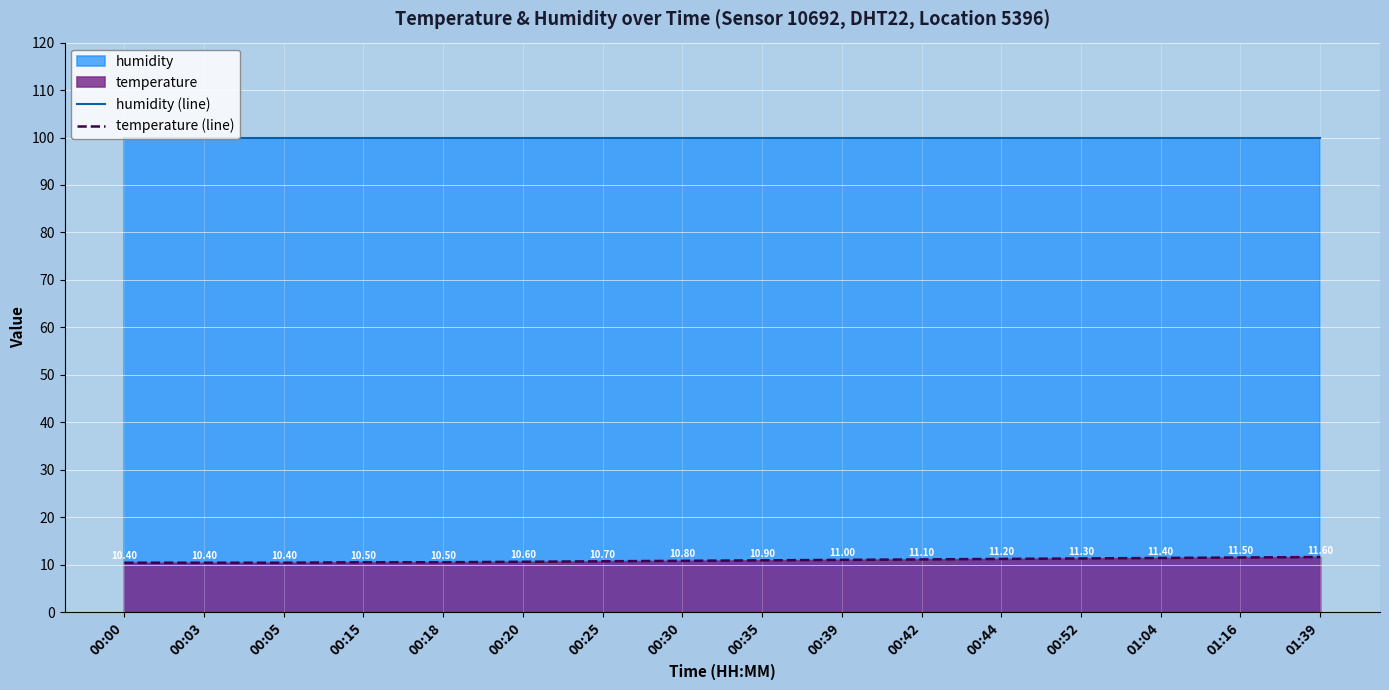

What is the total value across all series at 00:03?

110.3